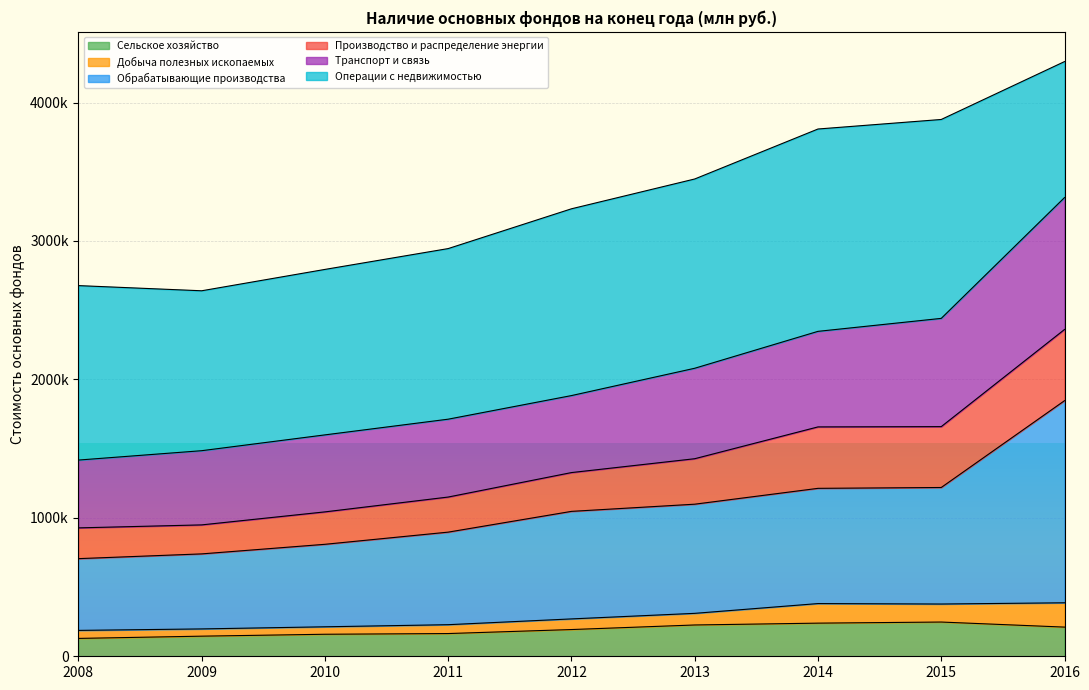

Does the chart display data point markers on the line(s)?

No